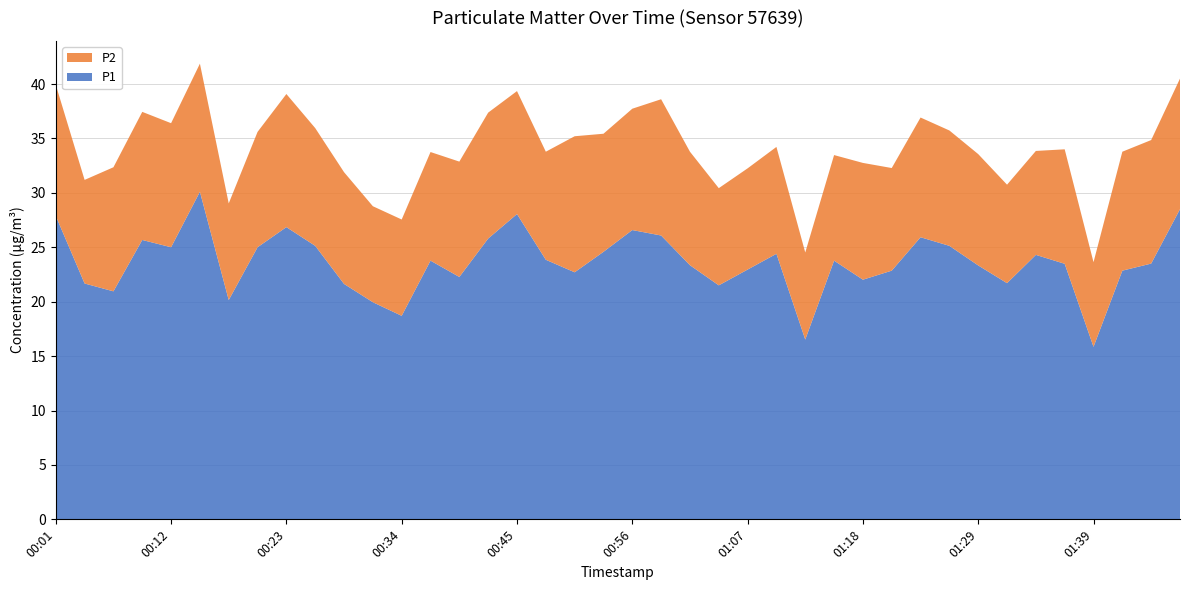

Reading right to left, transcribe all the data shown in this chart.

P1: 28.5	23.5	22.9	15.8	23.5	24.3	21.7	23.3	25.1	25.9	22.9	22.0	23.8	16.5	24.4	22.9	21.5	23.4	26.1	26.6	24.6	22.7	23.9	28.1	25.8	22.3	23.8	18.7	19.9	21.6	25.1	26.9	25.0	20.1	30.1	25.0	25.7	20.9	21.7	27.9
P2: 12.0	11.3	10.9	7.8	10.5	9.6	9.1	10.2	10.6	11.0	9.4	10.7	9.7	8.0	9.8	9.3	8.9	10.4	12.5	11.2	10.8	12.5	9.9	11.3	11.6	10.6	10.0	8.8	8.8	10.3	10.8	12.2	10.6	8.9	11.8	11.4	11.8	11.4	9.5	12.1